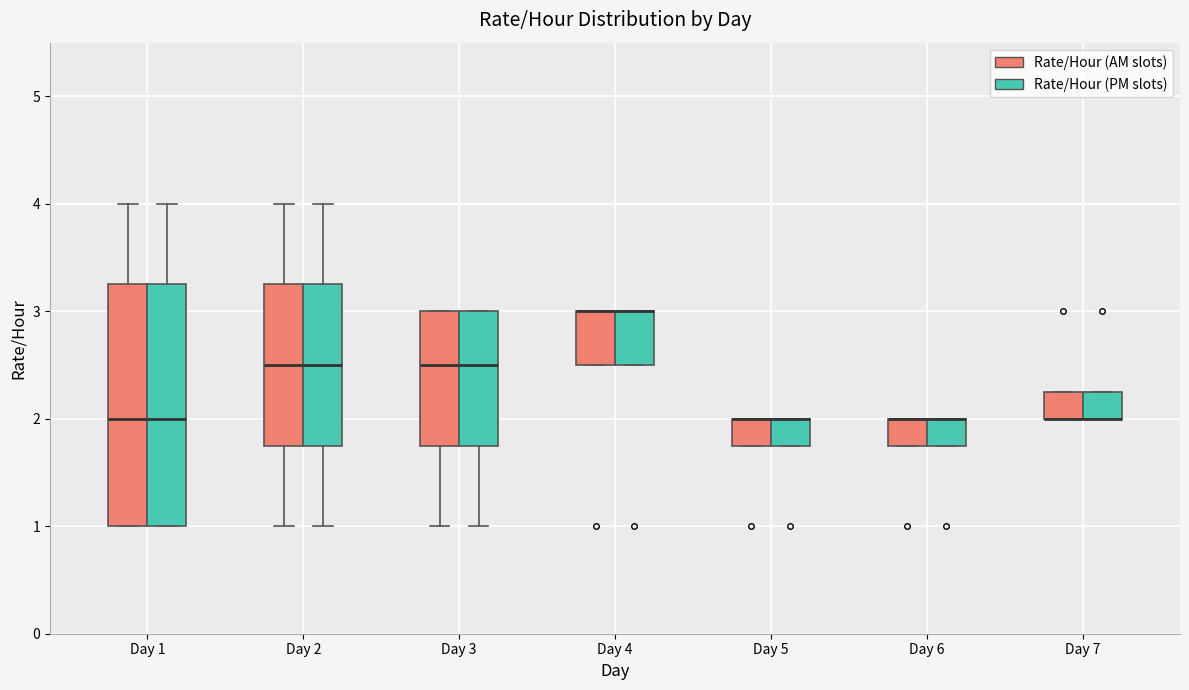

Reading left to right, read every box against the y-axis: the position of its median line, the range the box covers, and the ends of its whiskers. The values are not printed on the chart, so give them approximately, as read against the axis.

Day 1 (Rate/Hour (AM slots)): median 2.0, box 1.0 to 3.3, whiskers 1.0 to 4.0
Day 1 (Rate/Hour (PM slots)): median 2.0, box 1.0 to 3.3, whiskers 1.0 to 4.0
Day 2 (Rate/Hour (AM slots)): median 2.5, box 1.8 to 3.3, whiskers 1.0 to 4.0
Day 2 (Rate/Hour (PM slots)): median 2.5, box 1.8 to 3.3, whiskers 1.0 to 4.0
Day 3 (Rate/Hour (AM slots)): median 2.5, box 1.8 to 3.0, whiskers 1.0 to 3.0
Day 3 (Rate/Hour (PM slots)): median 2.5, box 1.8 to 3.0, whiskers 1.0 to 3.0
Day 4 (Rate/Hour (AM slots)): median 3.0 (drawn on the box's upper edge), box 2.5 to 3.0, whiskers 2.5 to 3.0
Day 4 (Rate/Hour (PM slots)): median 3.0 (drawn on the box's upper edge), box 2.5 to 3.0, whiskers 2.5 to 3.0
Day 5 (Rate/Hour (AM slots)): median 2.0 (drawn on the box's upper edge), box 1.8 to 2.0, whiskers 1.8 to 2.0
Day 5 (Rate/Hour (PM slots)): median 2.0 (drawn on the box's upper edge), box 1.8 to 2.0, whiskers 1.8 to 2.0
Day 6 (Rate/Hour (AM slots)): median 2.0 (drawn on the box's upper edge), box 1.8 to 2.0, whiskers 1.8 to 2.0
Day 6 (Rate/Hour (PM slots)): median 2.0 (drawn on the box's upper edge), box 1.8 to 2.0, whiskers 1.8 to 2.0
Day 7 (Rate/Hour (AM slots)): median 2.0 (drawn on the box's lower edge), box 2.0 to 2.3, whiskers 2.0 to 2.3
Day 7 (Rate/Hour (PM slots)): median 2.0 (drawn on the box's lower edge), box 2.0 to 2.3, whiskers 2.0 to 2.3